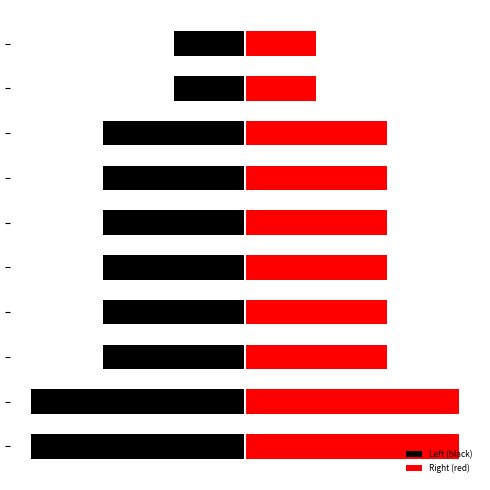

The chart shows a value of 3 at Corner/Waratah. True or false?

False